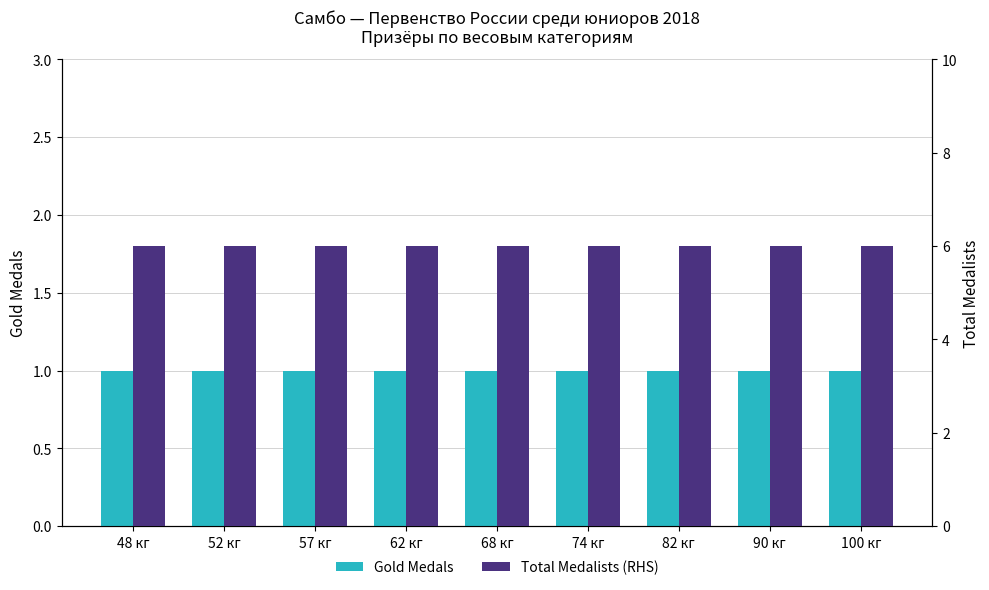

What is the label of the 7th bar from the right?

57 кг